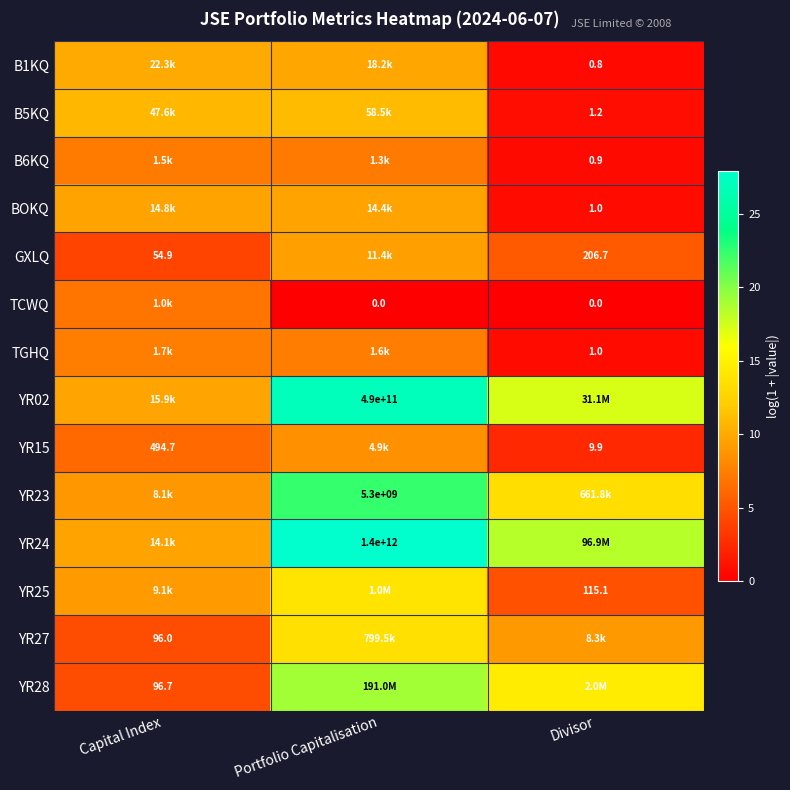

List the series in order of their peak value, highest first.

YR24, YR02, YR23, YR28, YR25, YR27, B5KQ, B1KQ, BOKQ, GXLQ, YR15, TGHQ, B6KQ, TCWQ